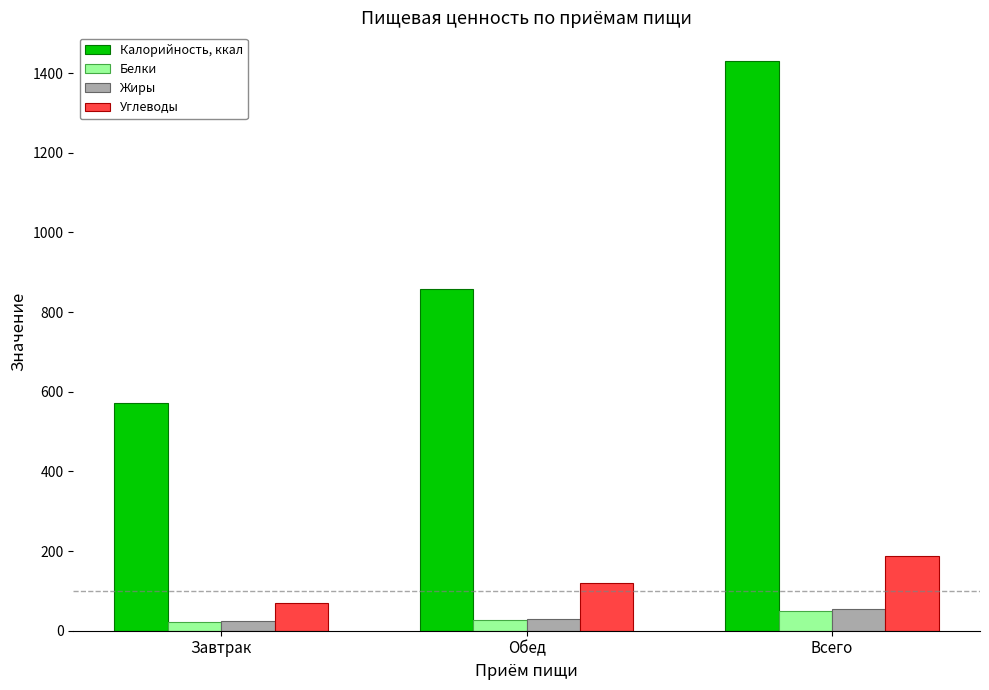

Which series has the largest total across all categories?

Калорийность, ккал